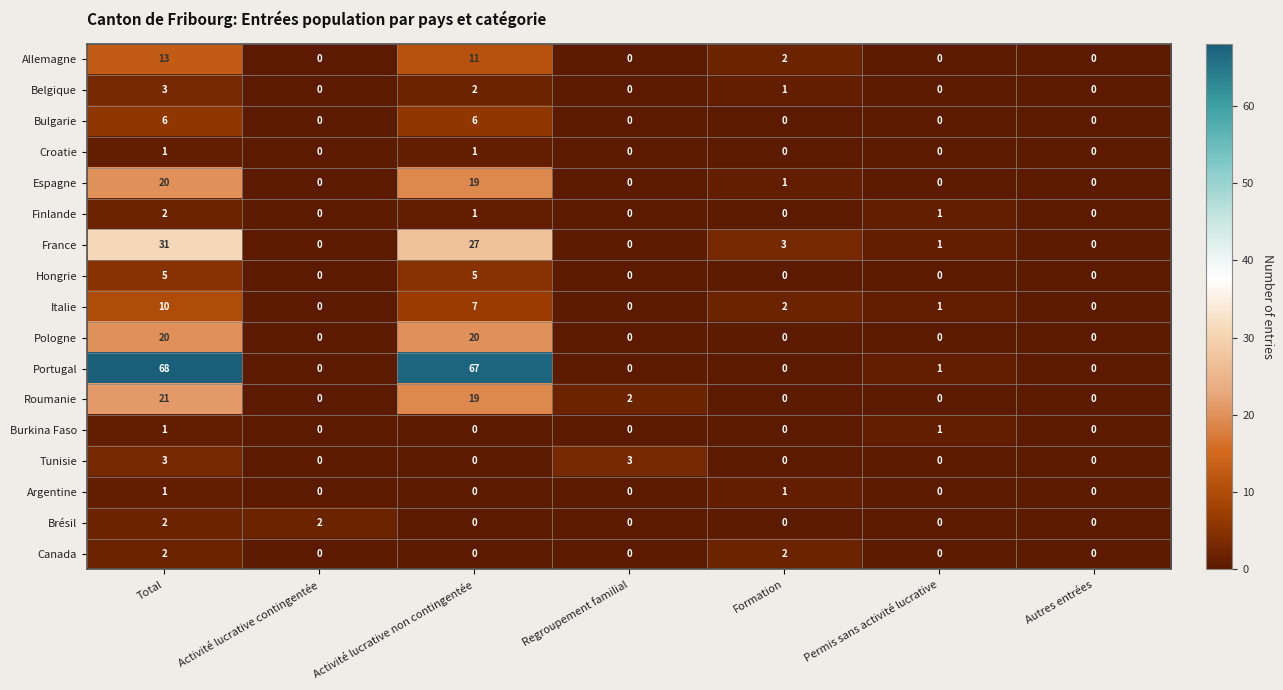

True or false: Belgique has a value of 2 at Regroupement familial.

False